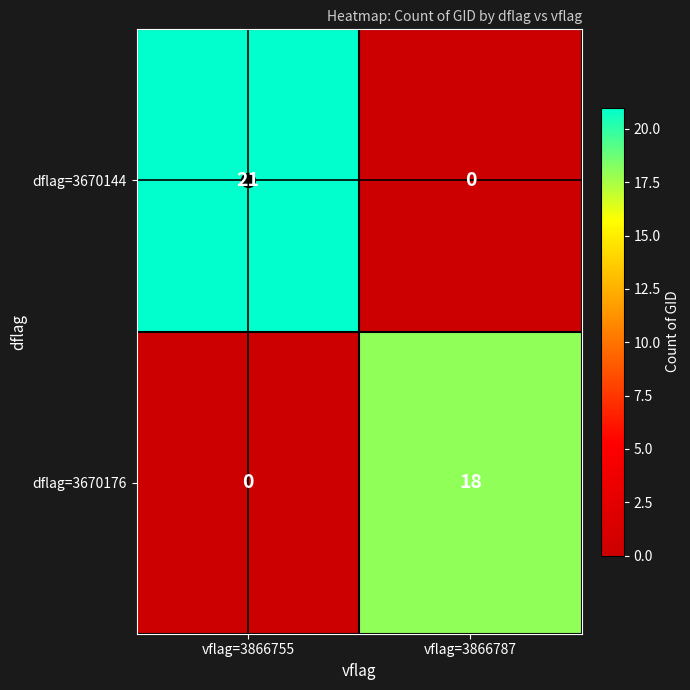

What is the approximate value of dflag=3670176 at vflag=3866787, to the nearest 10?

20